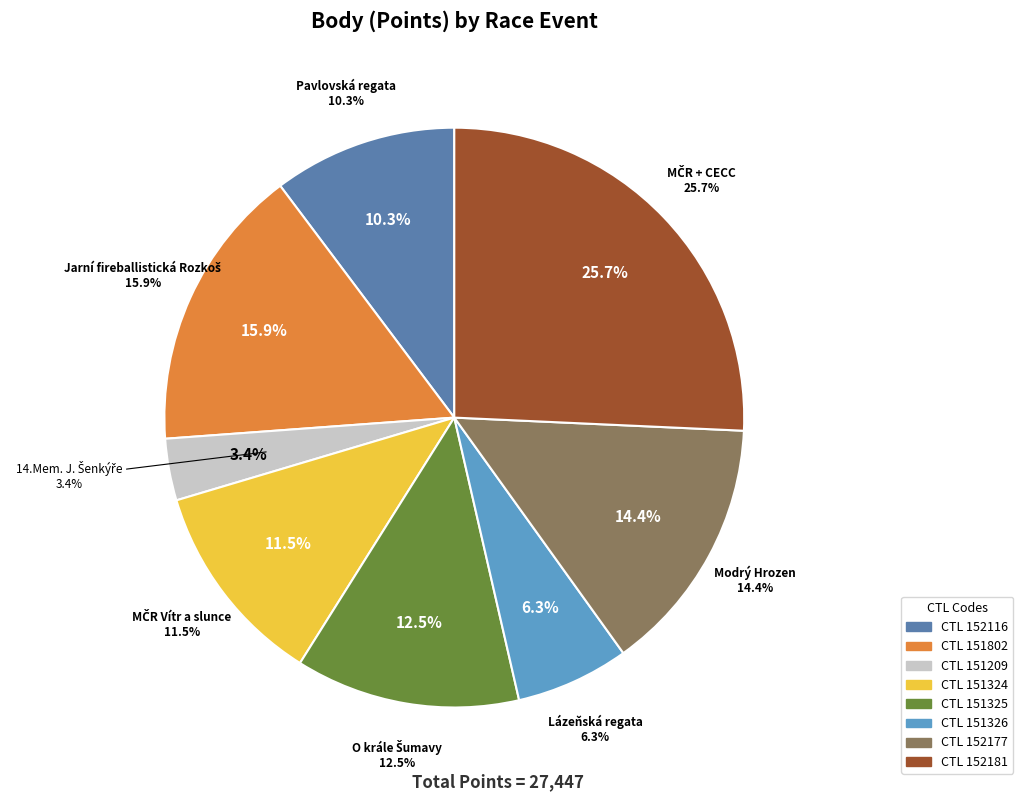

To the nearest percent, what is the difference between the largest and smallest slice percentages?

22%